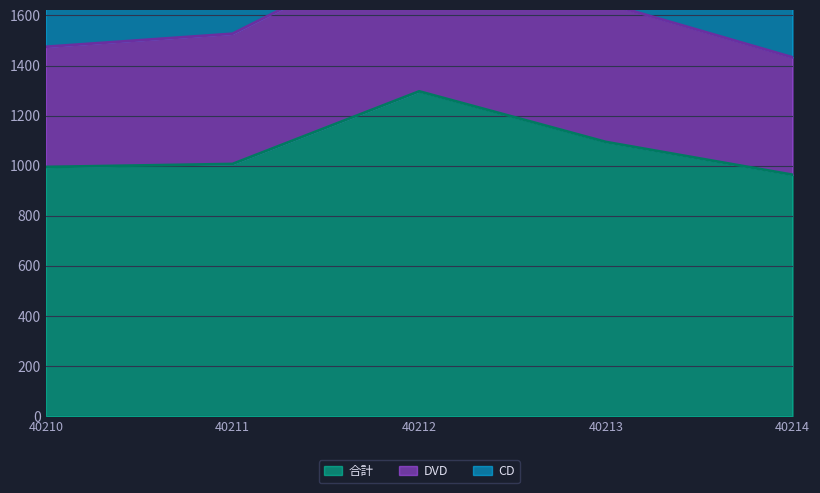

What is the total value across all series at 40213?

2190